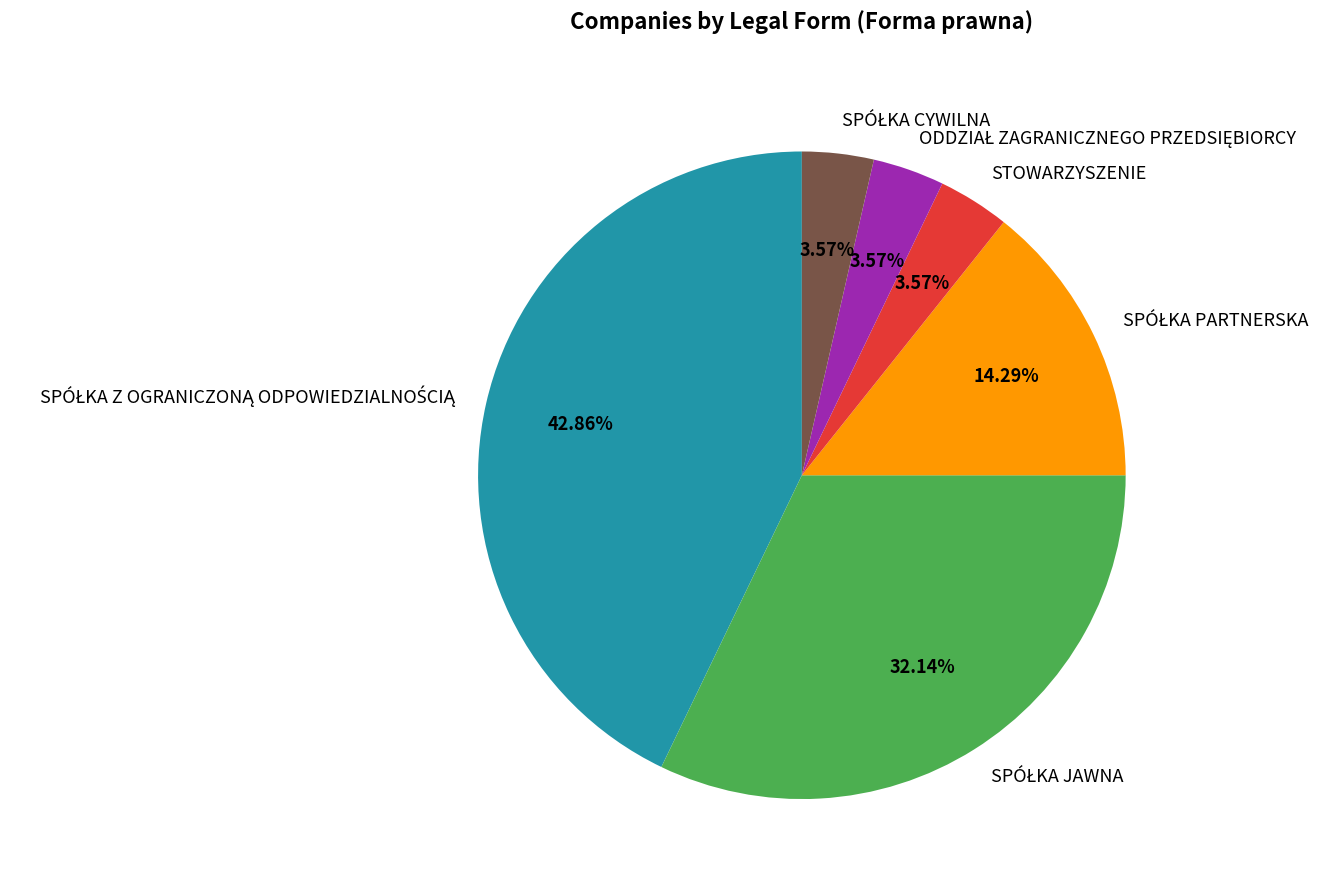

Does any single category account for the majority?

No